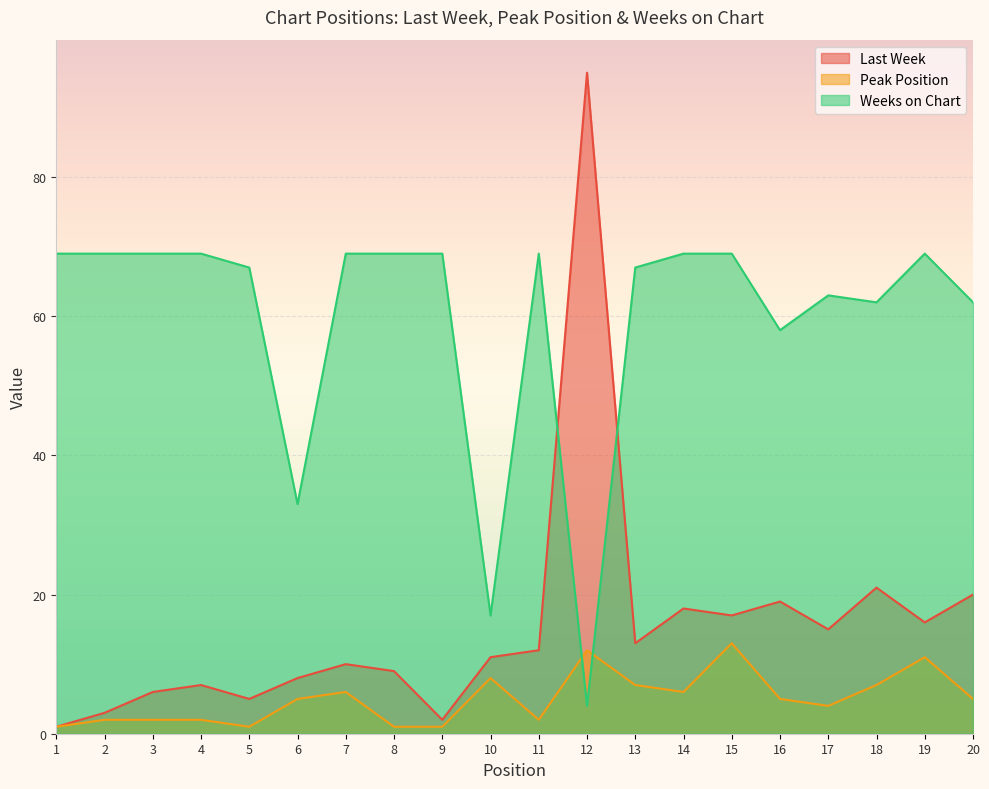

True or false: Last Week and Peak Position intersect in this chart.

False